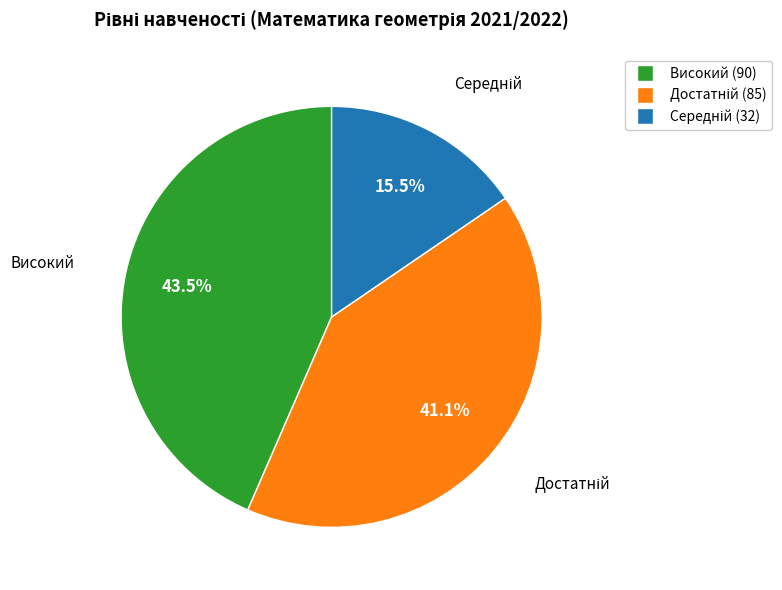

Does any single category account for the majority?

No